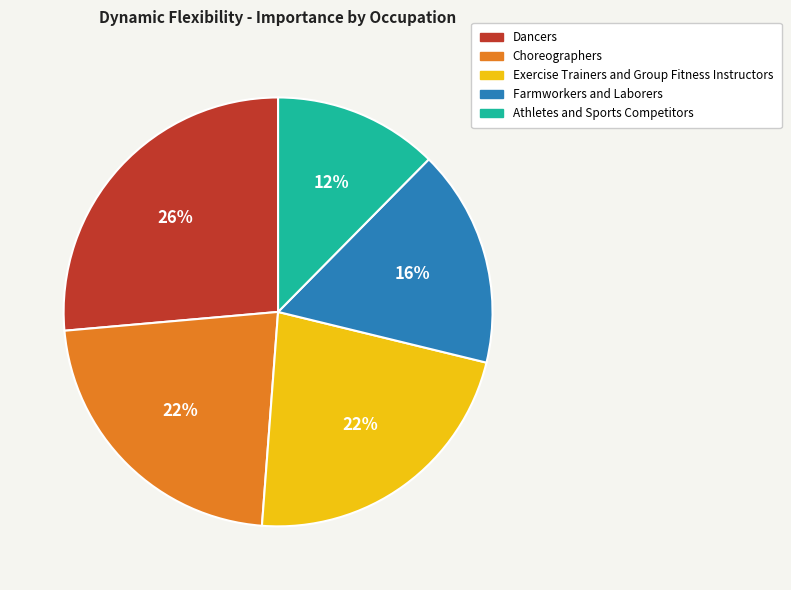

Combined, do Choreographers and Exercise Trainers and Group Fitness Instructors account for over 50%?

No